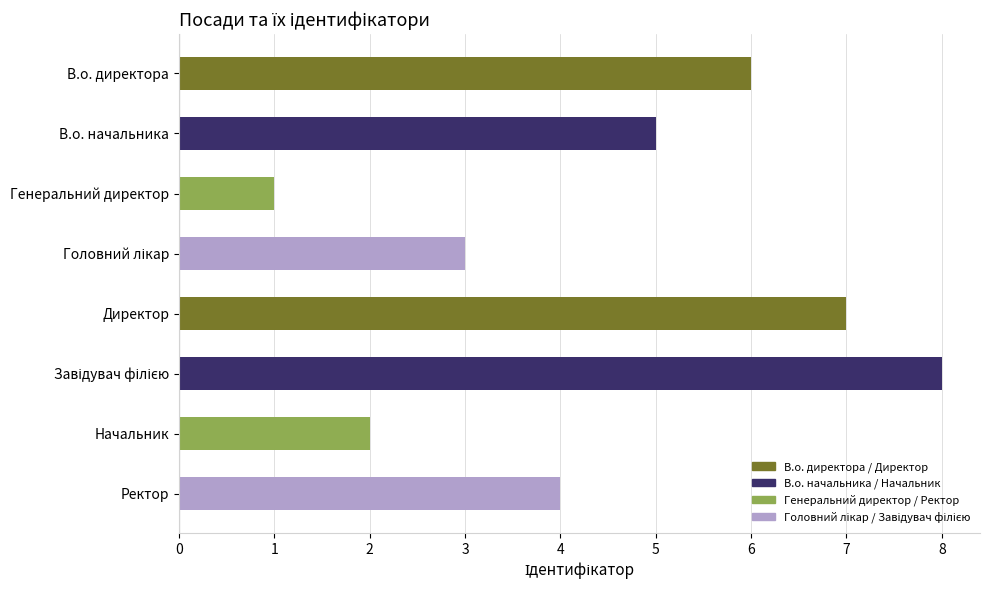

What is the sum of the values at Директор and Ректор?

11